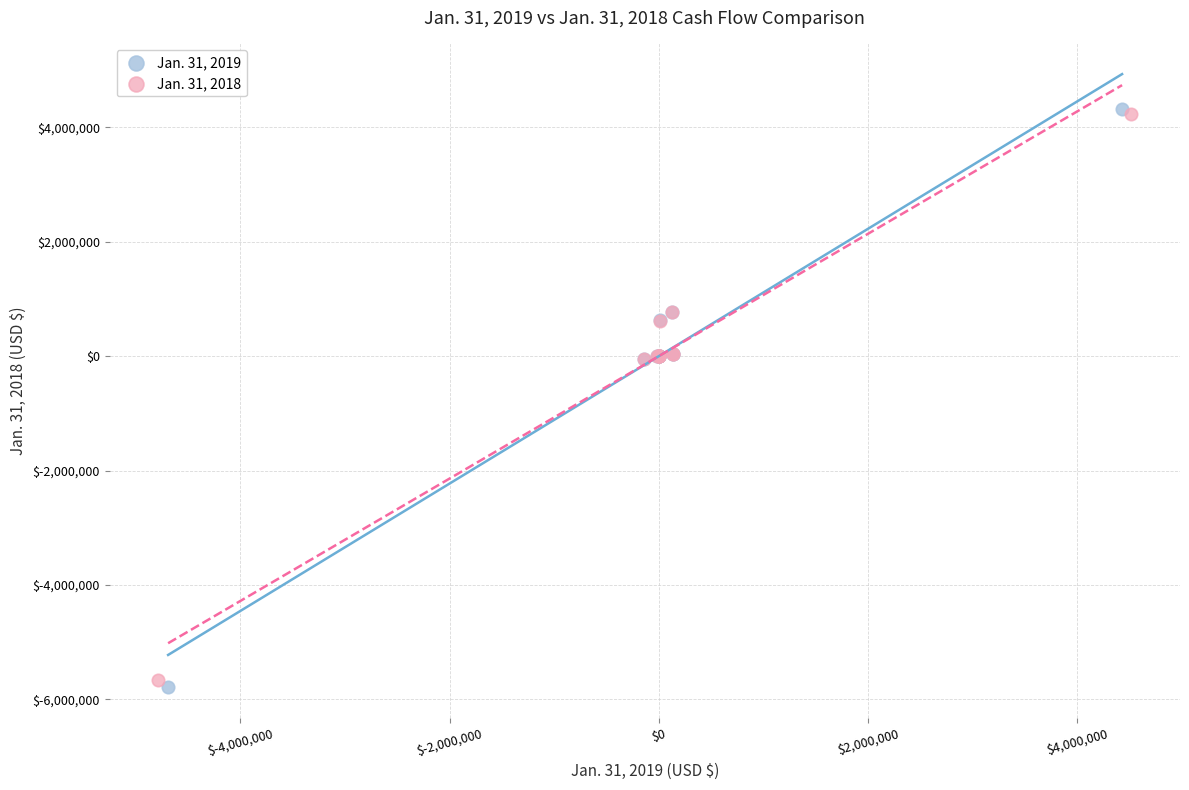

Which series has the widest spread of Y values?

Jan. 31, 2019